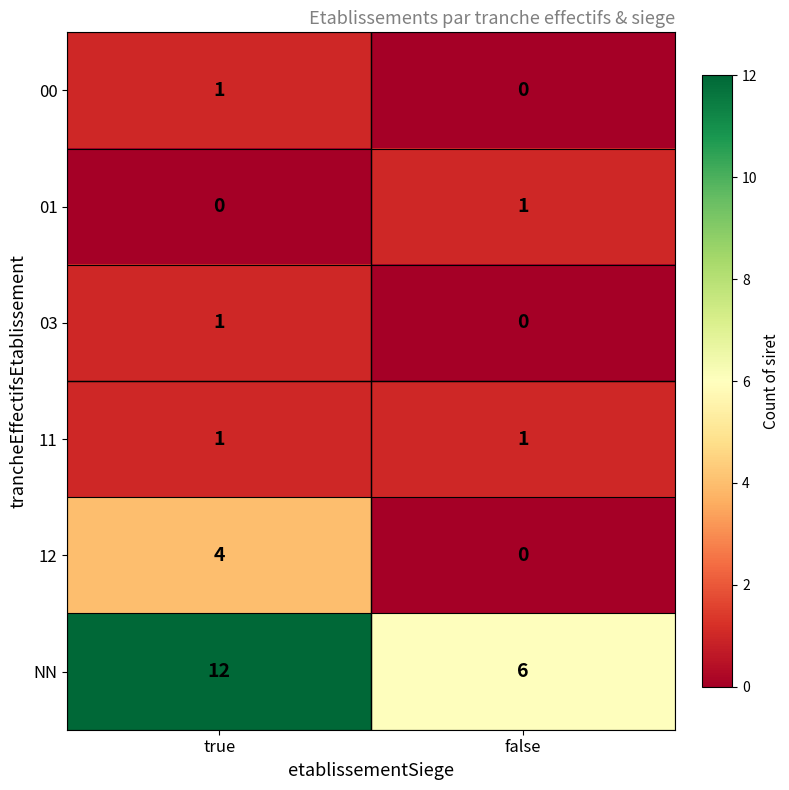

What is the total value across all series at true?

19